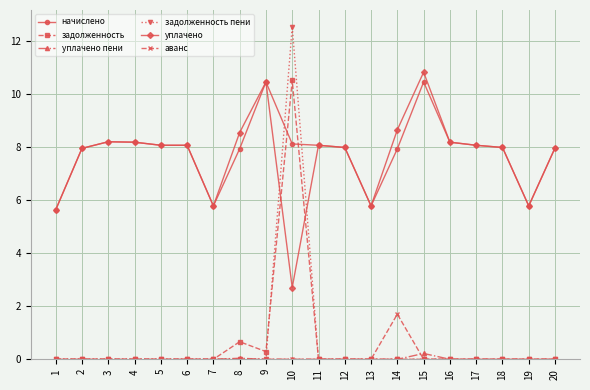

What is the difference between the highest and lowest values at 6?

8.1